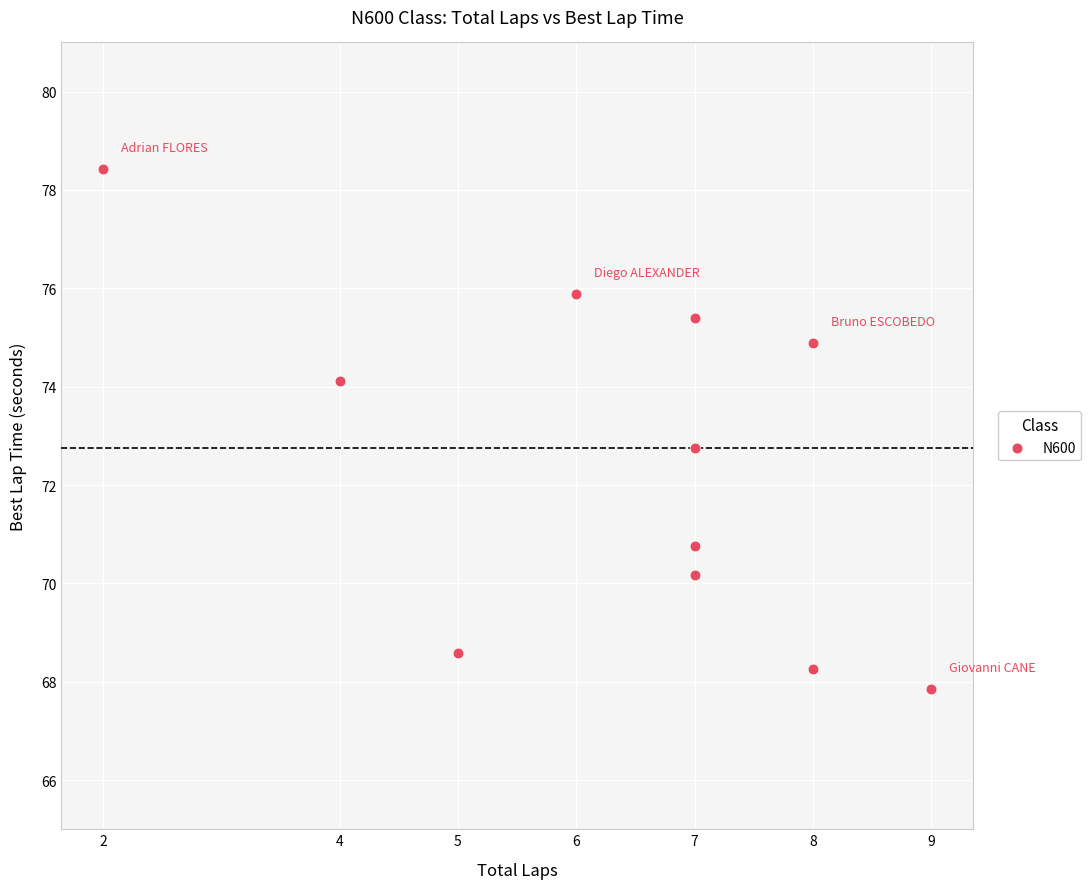

What Y value in the scatter plot is closest to 73?

72.8